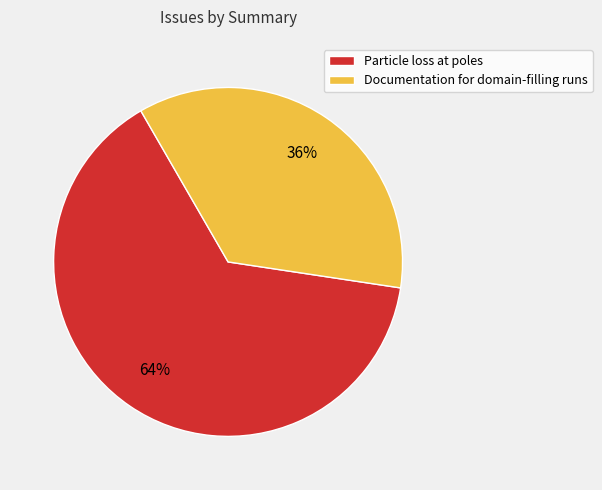

To the nearest percent, what is the average slice percentage?

50%